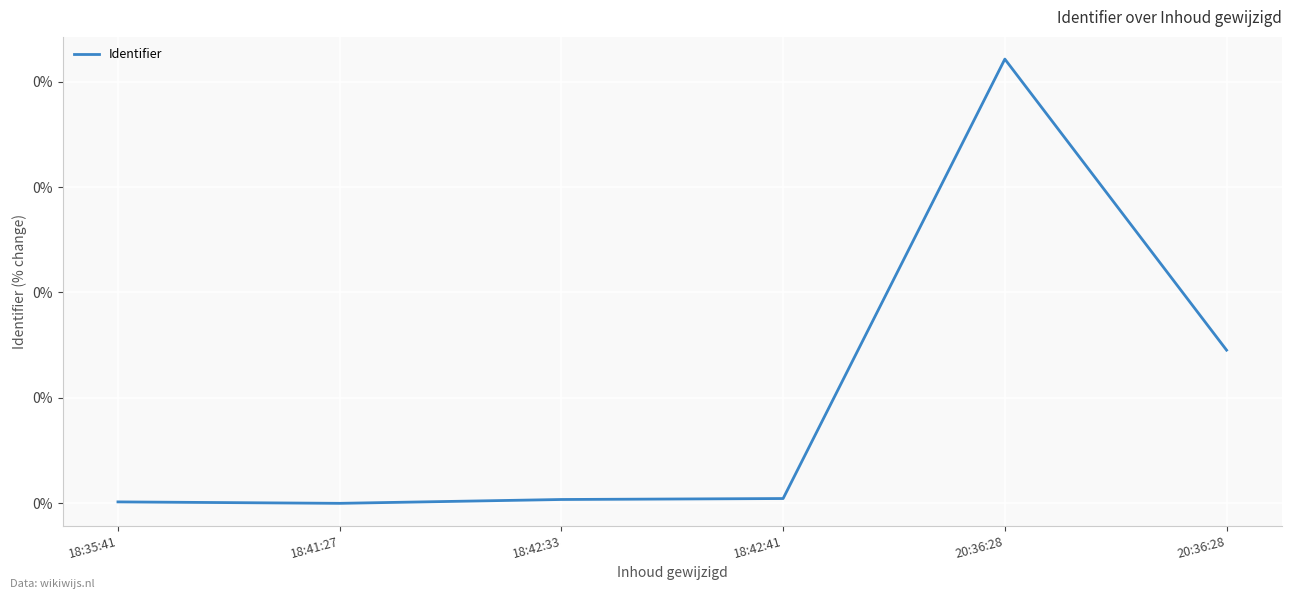

Between 20:36:28 and 18:35:41, which is larger?

20:36:28